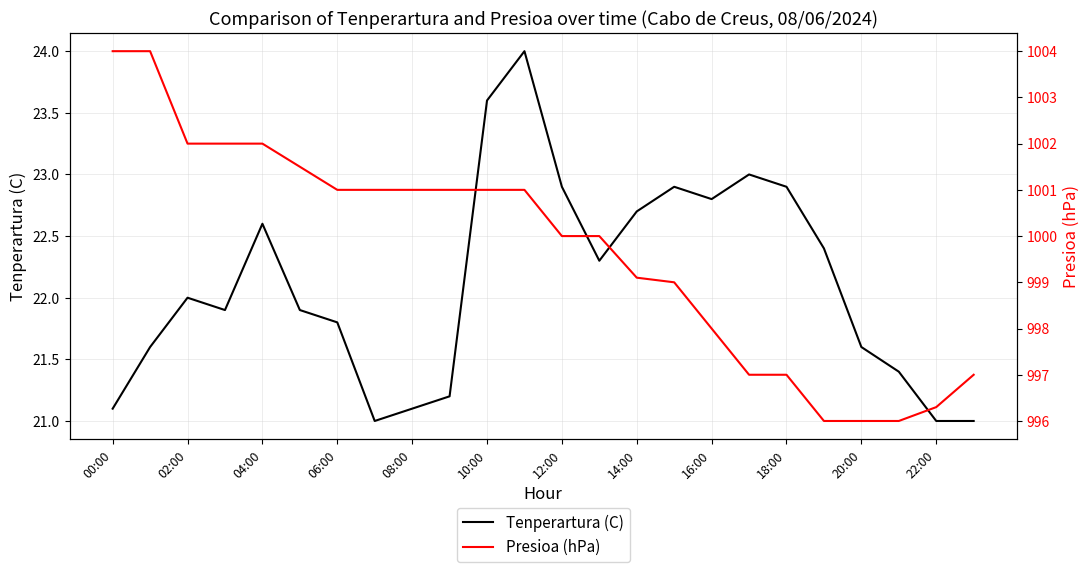

Reading right to left, extract all data points from this chart.

Tenperartura (C): 21.0	21.0	21.4	21.6	22.4	22.9	23.0	22.8	22.9	22.7	22.3	22.9	24.0	23.6	21.2	21.1	21.0	21.8	21.9	22.6	21.9	22.0	21.6	21.1
Presioa (hPa): 997.0	996.3	996.0	996.0	996.0	997.0	997.0	998.0	999.0	999.1	1000.0	1000.0	1001.0	1001.0	1001.0	1001.0	1001.0	1001.0	1001.5	1002.0	1002.0	1002.0	1004.0	1004.0